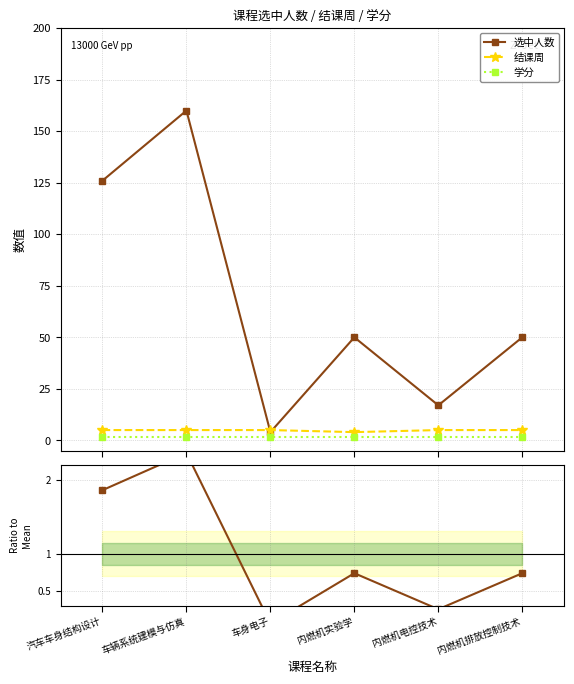

Is it true that 选中人数 equals 17.0 at 内燃机电控技术?

True